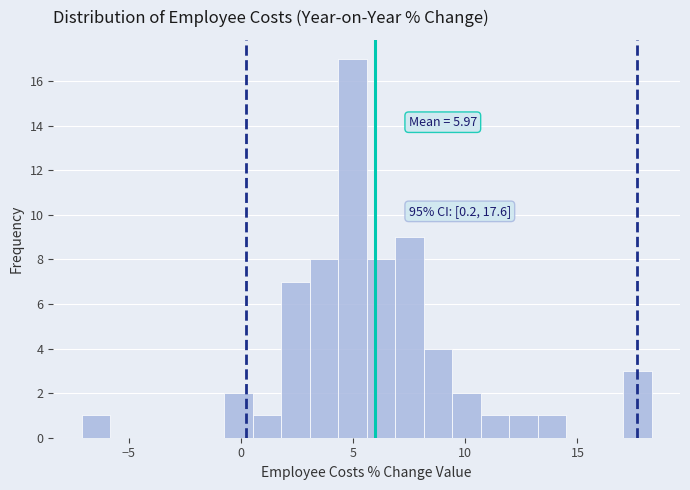

Around what value on the x-axis is the tallest bar? Give the approximate position of its centre, as read against the axis.

5.0